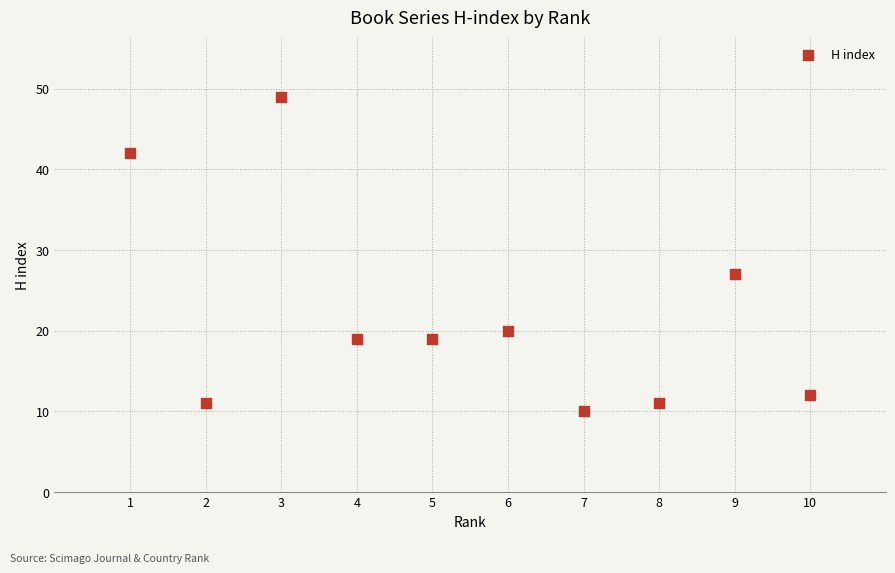

What is the range of Y values (max minus min)?

39